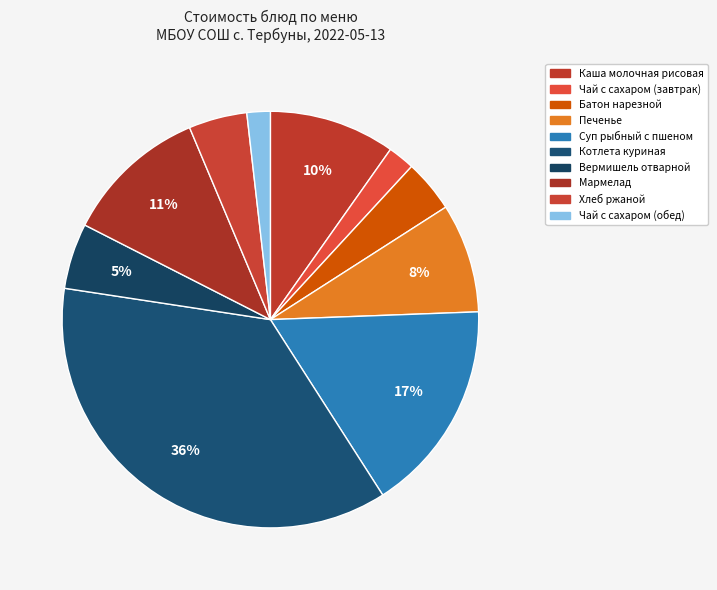

To the nearest percent, what percentage of the pie is Котлета куриная?

36%